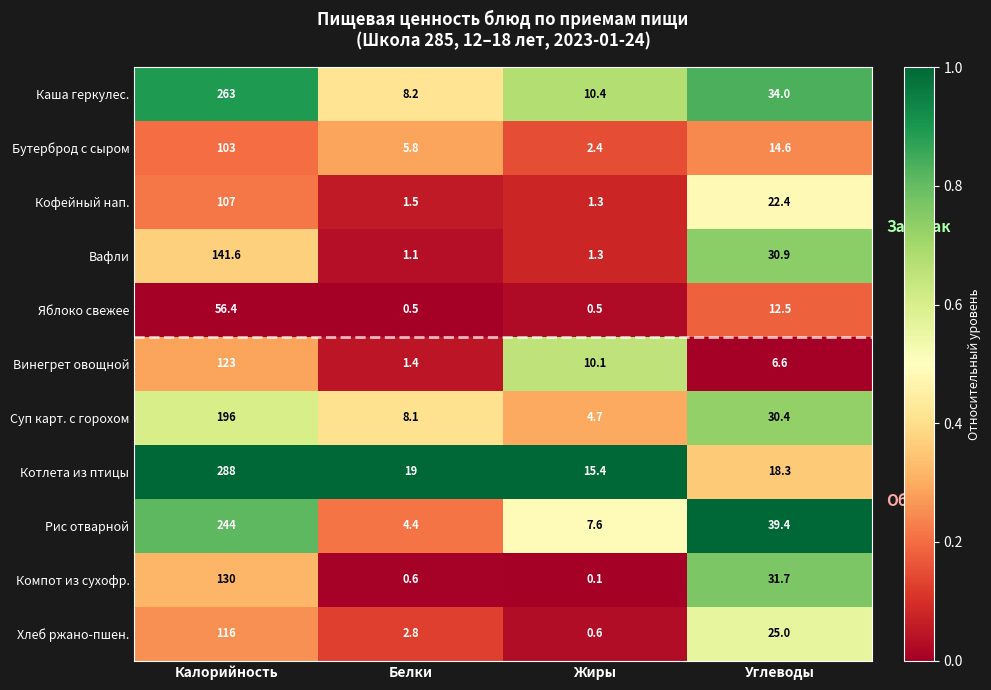

Rank the categories by Каша геркулес. value from lowest to highest.

Белки, Жиры, Углеводы, Калорийность